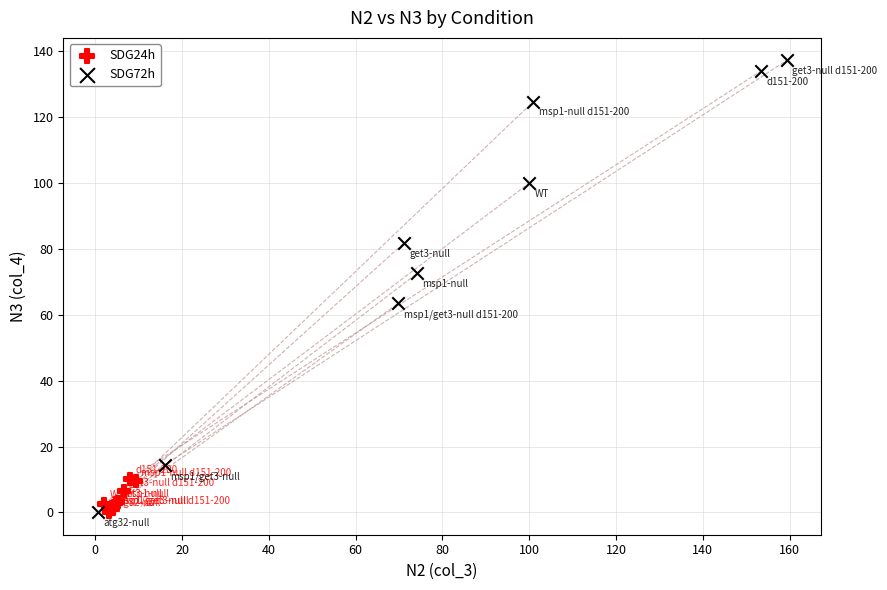

Which series reaches the maximum Y coordinate?

SDG72h